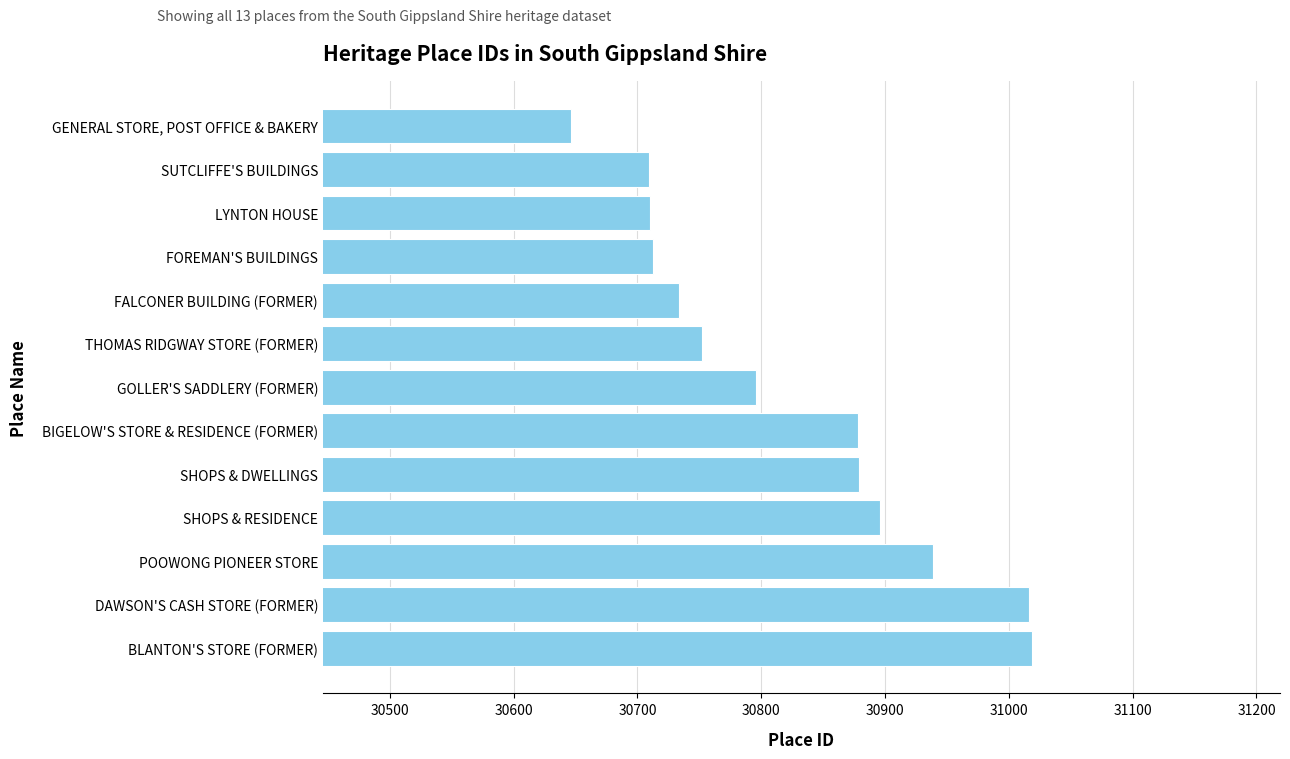

Does the chart contain any negative values?

No